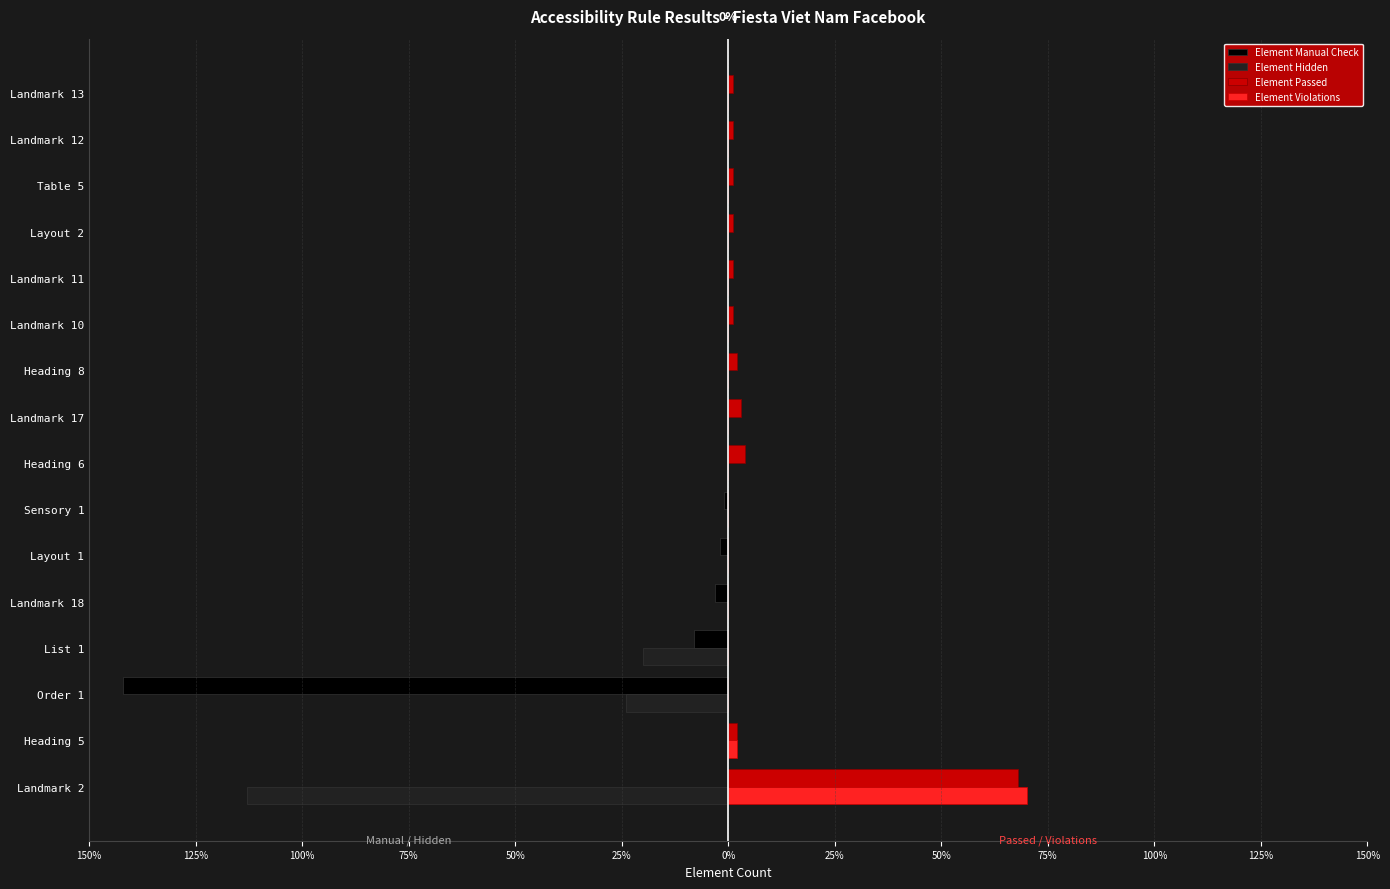

Which series has the largest range (max minus min)?

Element Manual Check